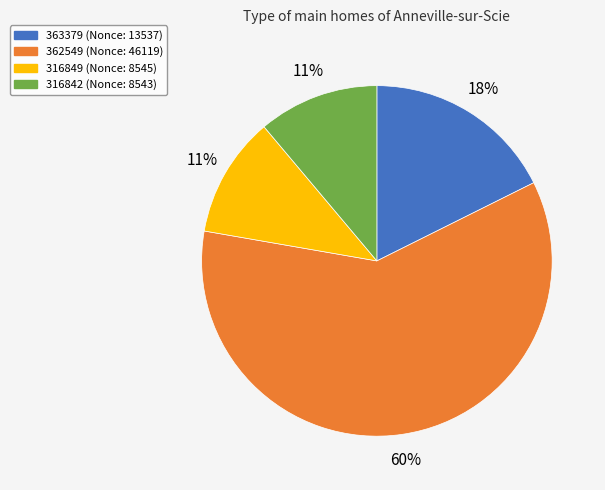

To the nearest percent, what portion does 316849 (Nonce: 8545) represent?

11%